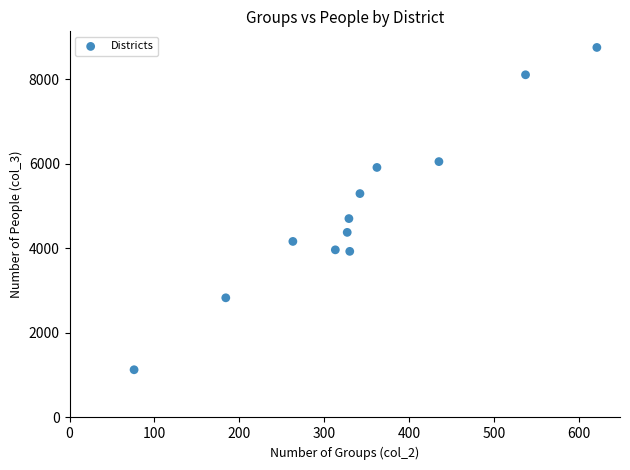

What is the average X value?

343